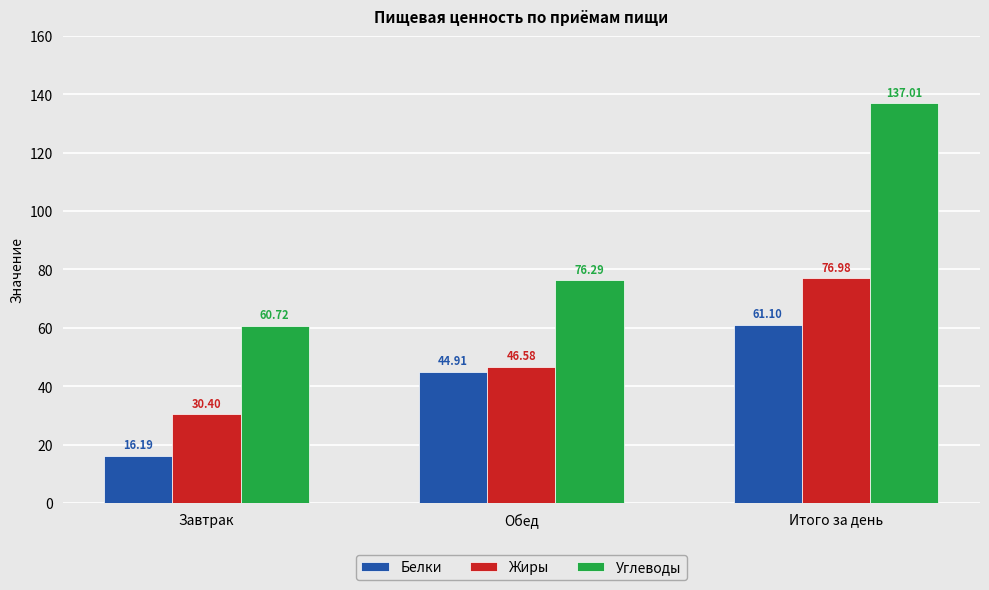

What is the sum of all Углеводы values?

274.0